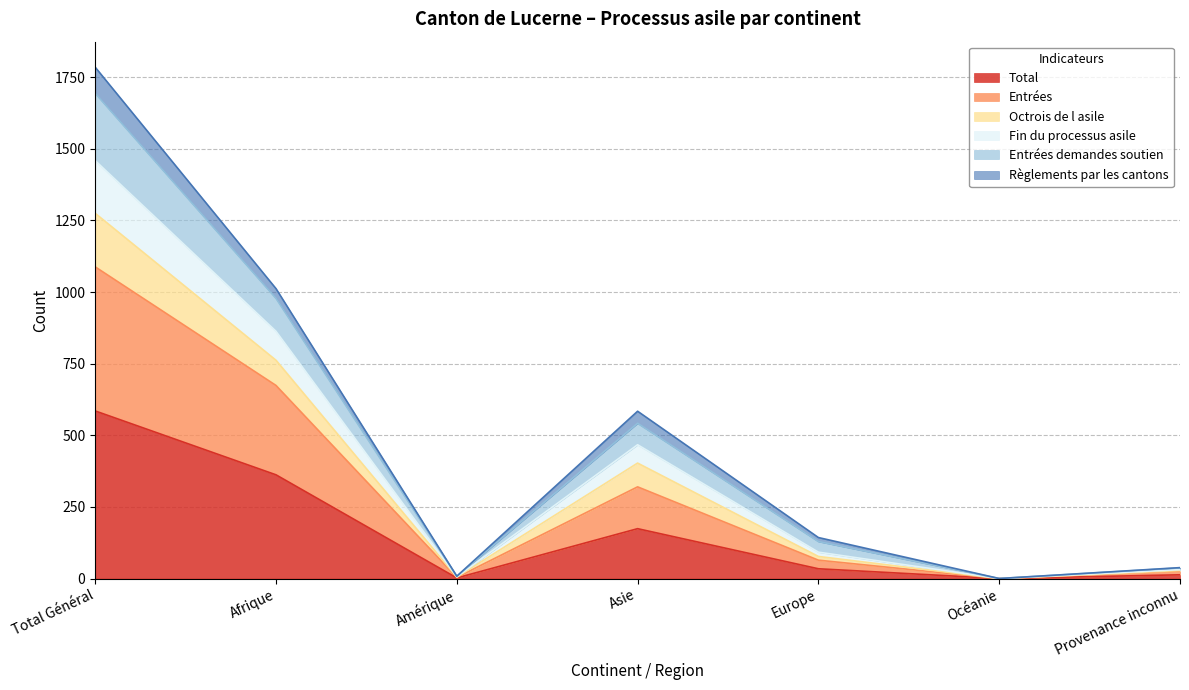

At which label is Total closest to 292?

Afrique